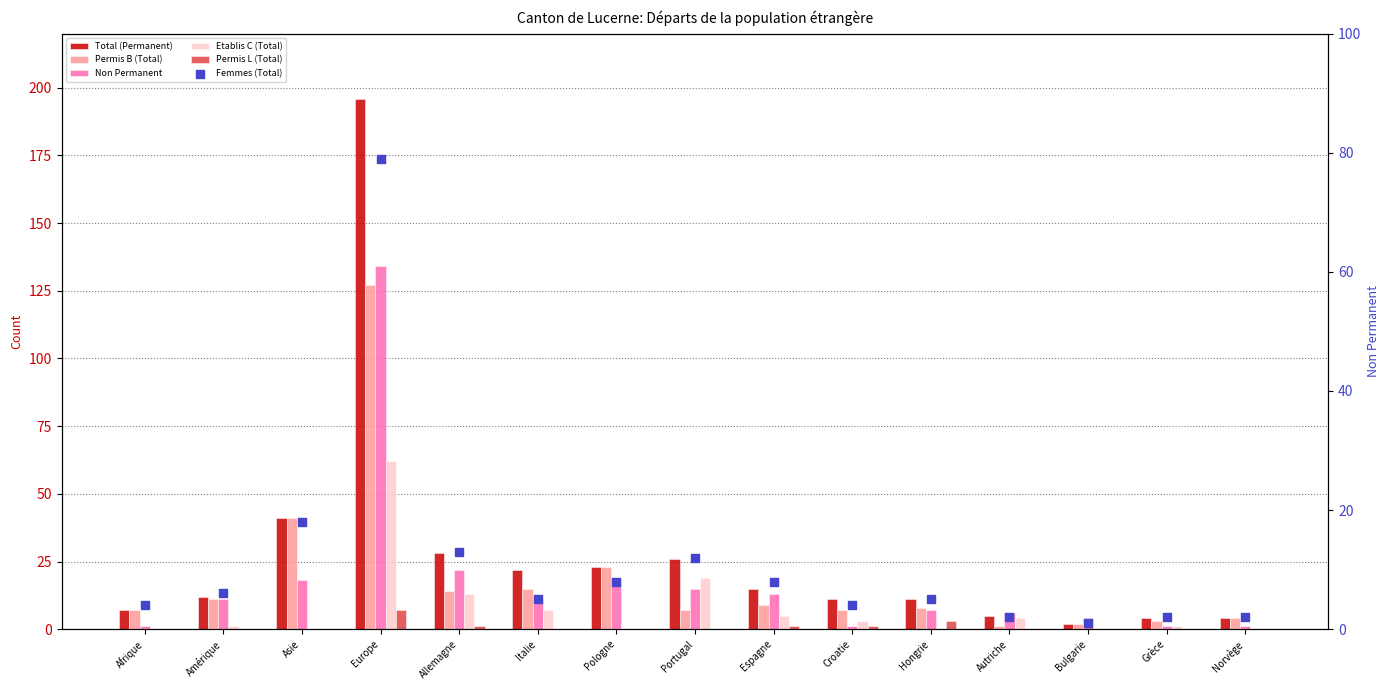

What are all the series names shown in the legend?

Total (Permanent), Permis B (Total), Non Permanent, Etablis C (Total), Permis L (Total), Femmes (Total)